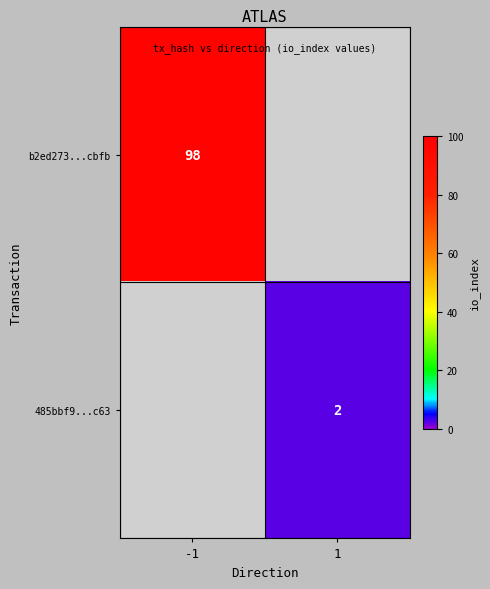

Is it true that 485bbf9...c63 equals 3 at 1?

False